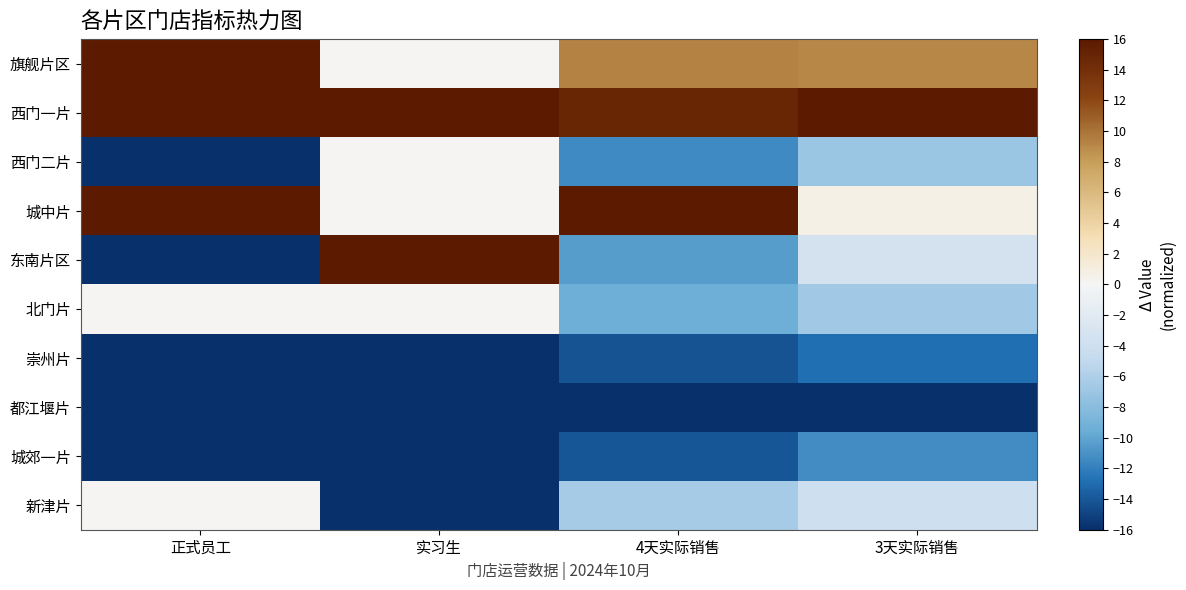

Reading left to right, extract all data points from this chart.

旗舰片区: 正式员工=16.0	实习生=0.0	4天实际销售=9.3	3天实际销售=9.0
西门一片: 正式员工=16.0	实习生=16.0	4天实际销售=14.9	3天实际销售=16.0
西门二片: 正式员工=-16.0	实习生=0.0	4天实际销售=-11.4	3天实际销售=-7.0
城中片: 正式员工=16.0	实习生=0.0	4天实际销售=16.0	3天实际销售=0.7
东南片区: 正式员工=-16.0	实习生=16.0	4天实际销售=-10.5	3天实际销售=-3.3
北门片: 正式员工=0.0	实习生=0.0	4天实际销售=-9.4	3天实际销售=-6.7
崇州片: 正式员工=-16.0	实习生=-16.0	4天实际销售=-14.2	3天实际销售=-12.9
都江堰片: 正式员工=-16.0	实习生=-16.0	4天实际销售=-16.0	3天实际销售=-16.0
城郊一片: 正式员工=-16.0	实习生=-16.0	4天实际销售=-14.1	3天实际销售=-11.3
新津片: 正式员工=0.0	实习生=-16.0	4天实际销售=-6.5	3天实际销售=-4.0